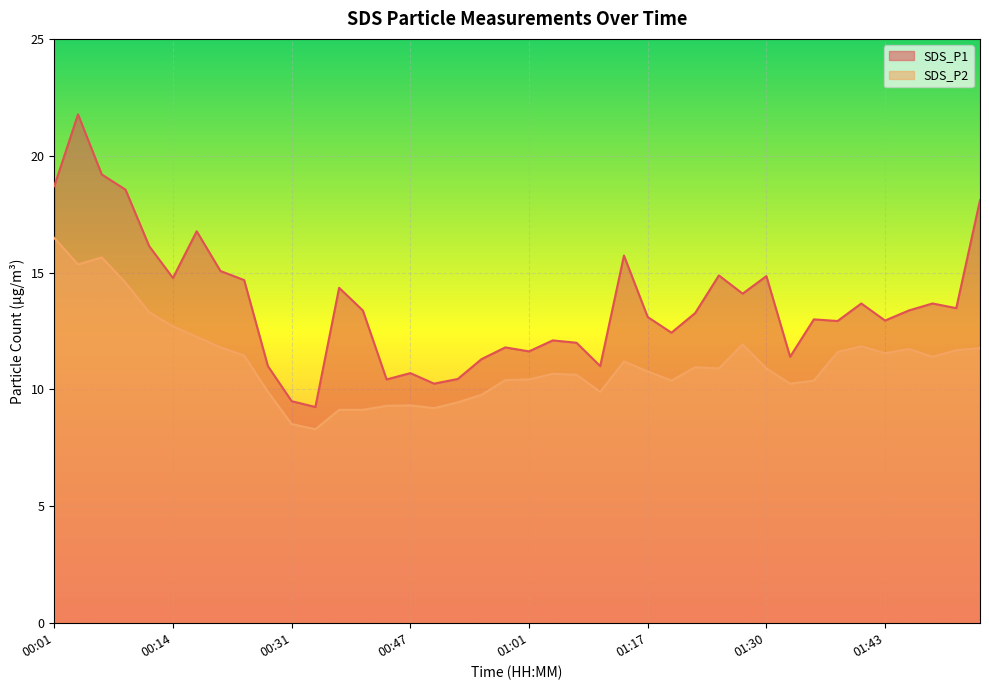

What is the label of the 38th point from the right?

00:06